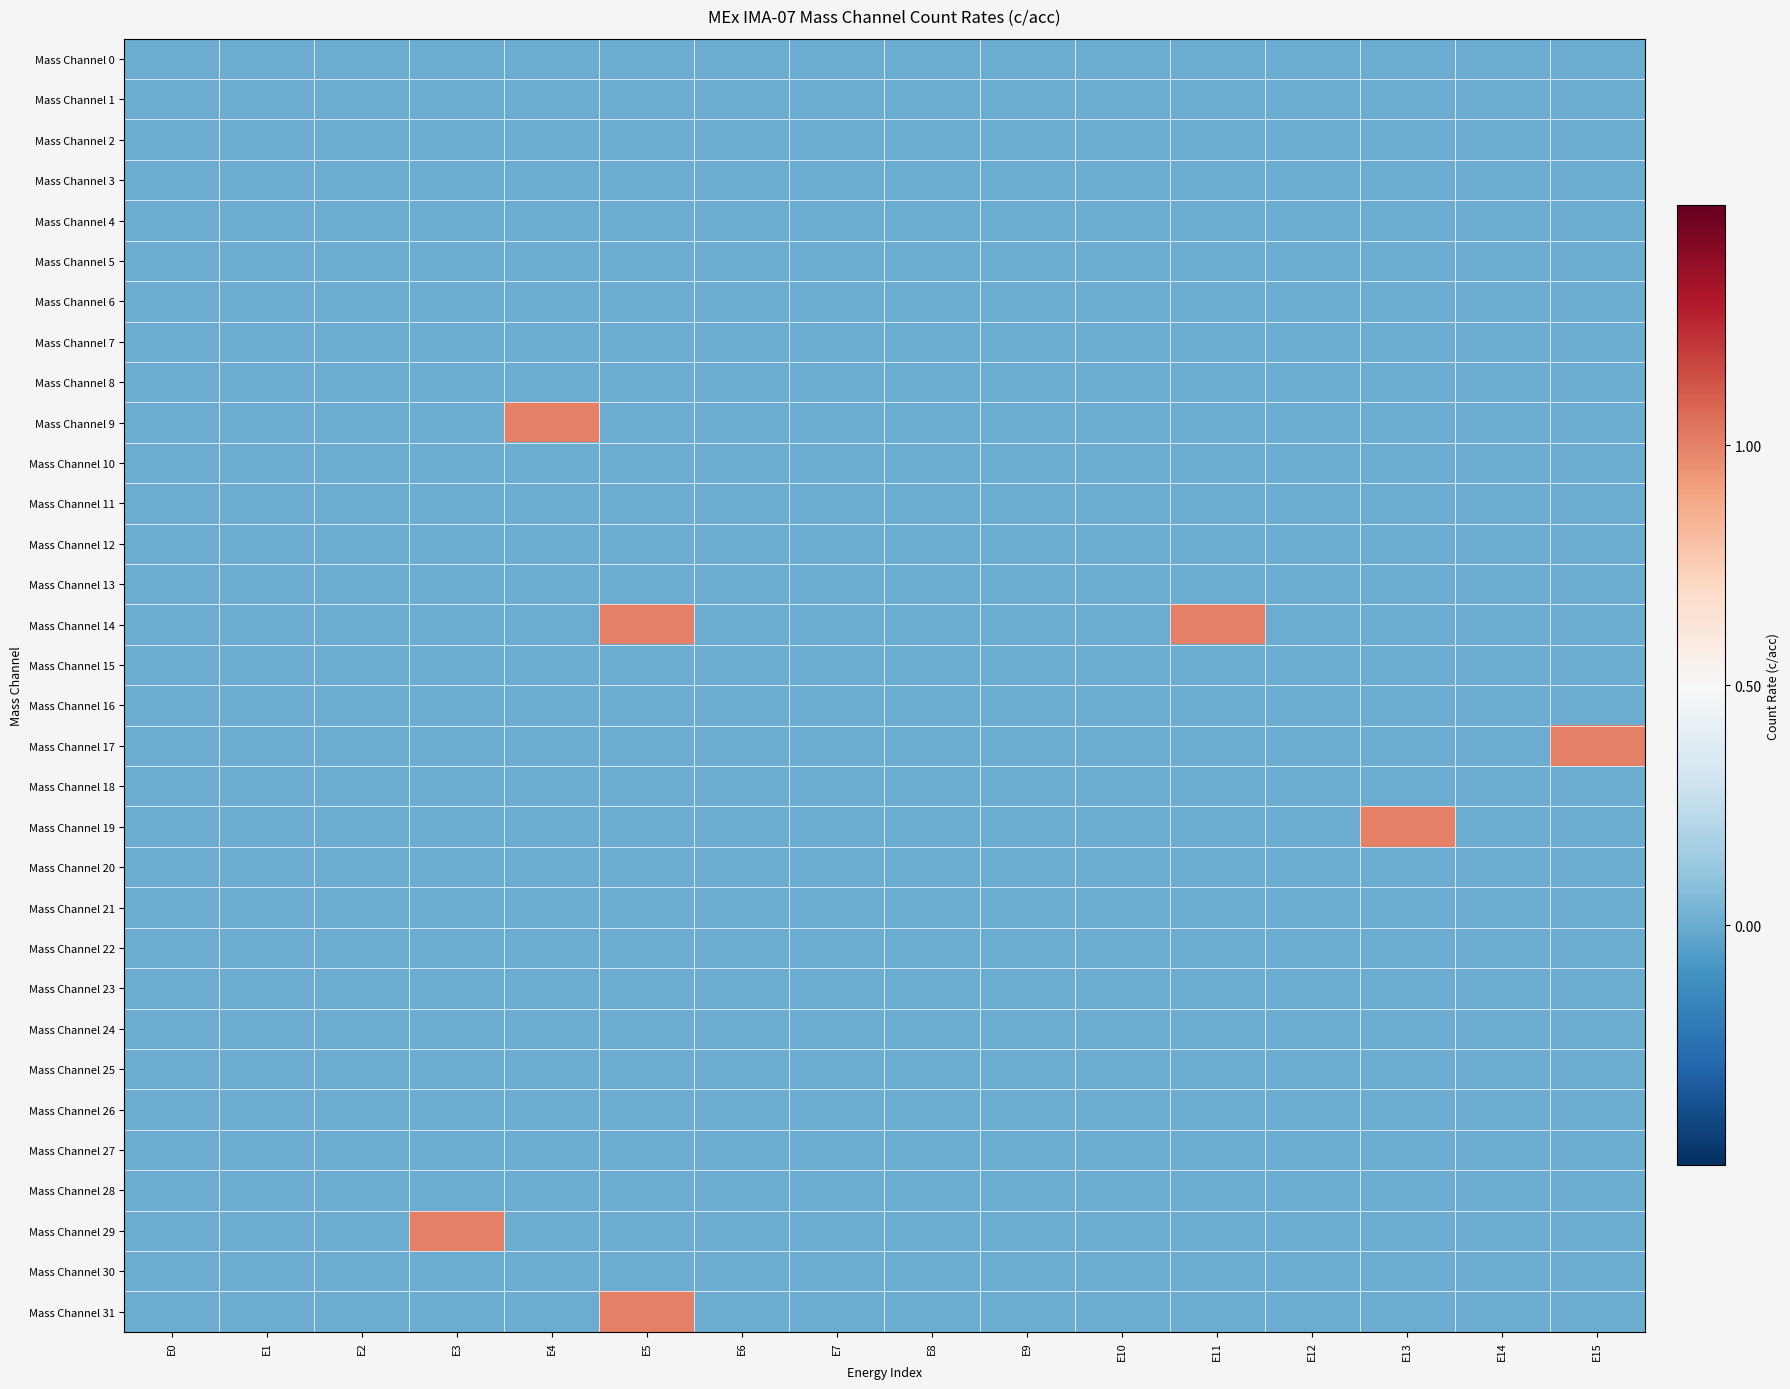

At how many categories does at least one series exceed 0?

6